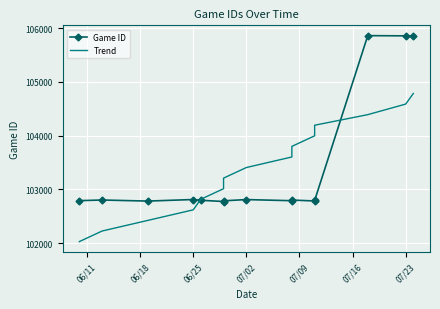

What is the difference between the maximum and minimum values in the Game ID series?

3088.0